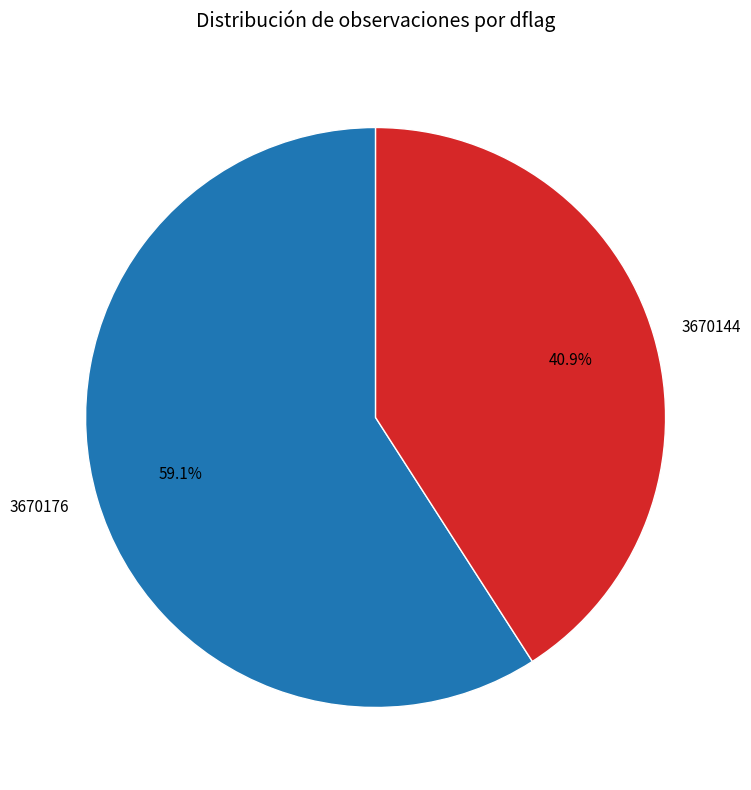

Which slice is the largest?

3670176